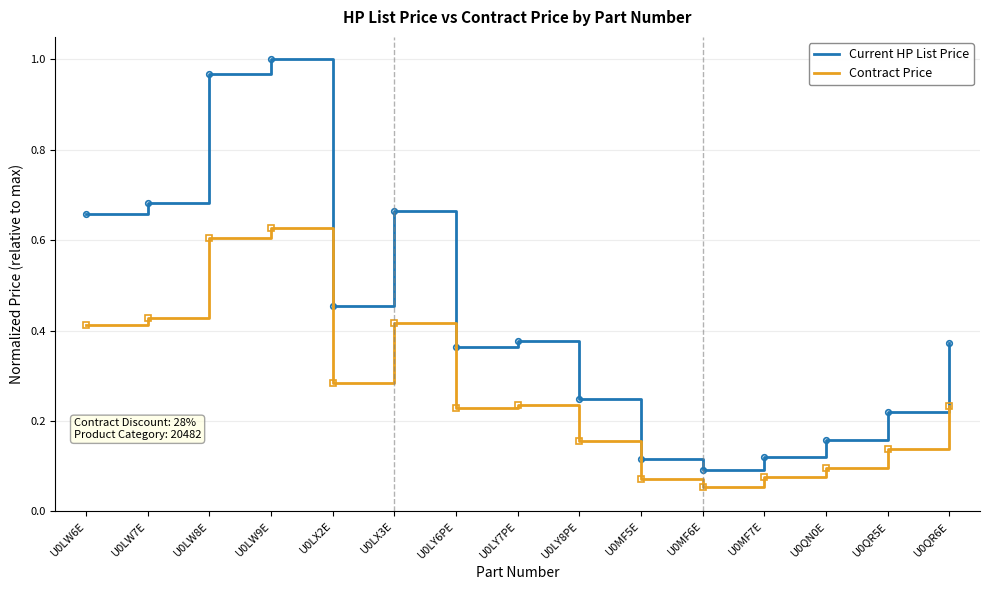

Is the value of Current HP List Price at U0LY6PE greater than the value of Contract Price at U0MF5E?

Yes